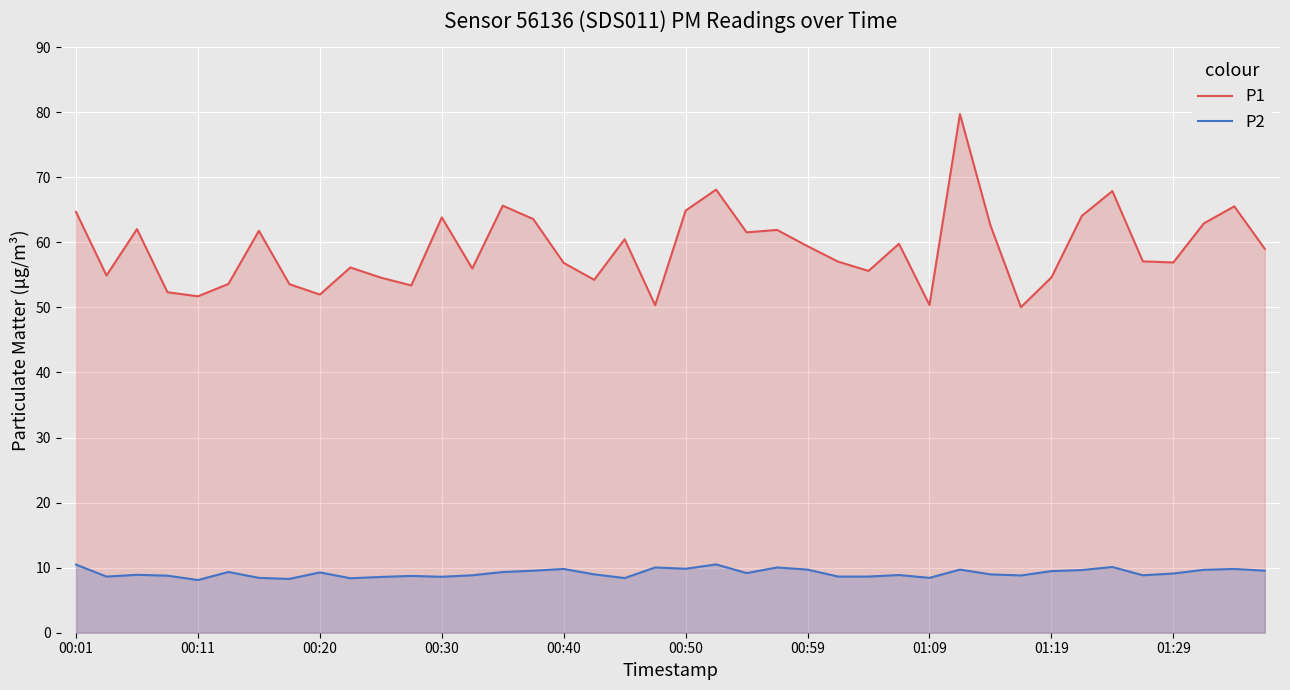

How many lines are shown in the chart?

2